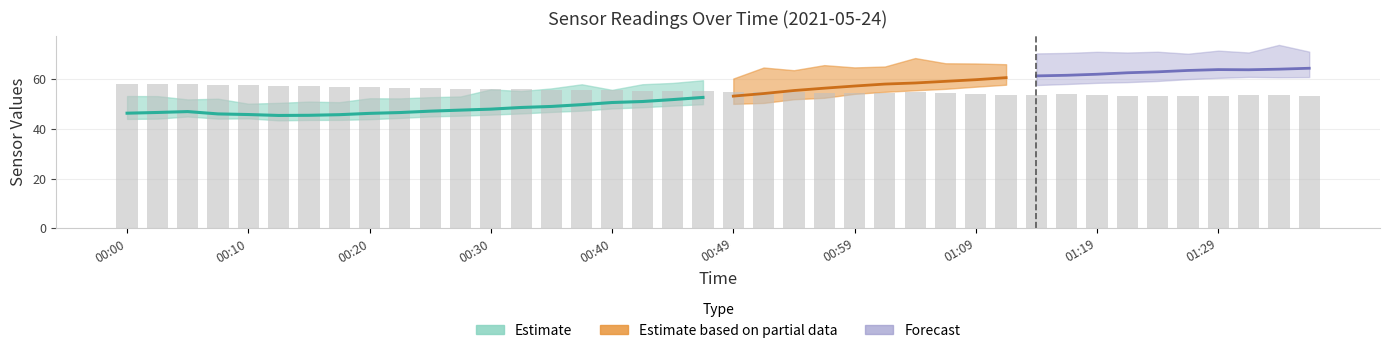

Is it true that SDS_P2 equals 10.9 at 00:57?

False